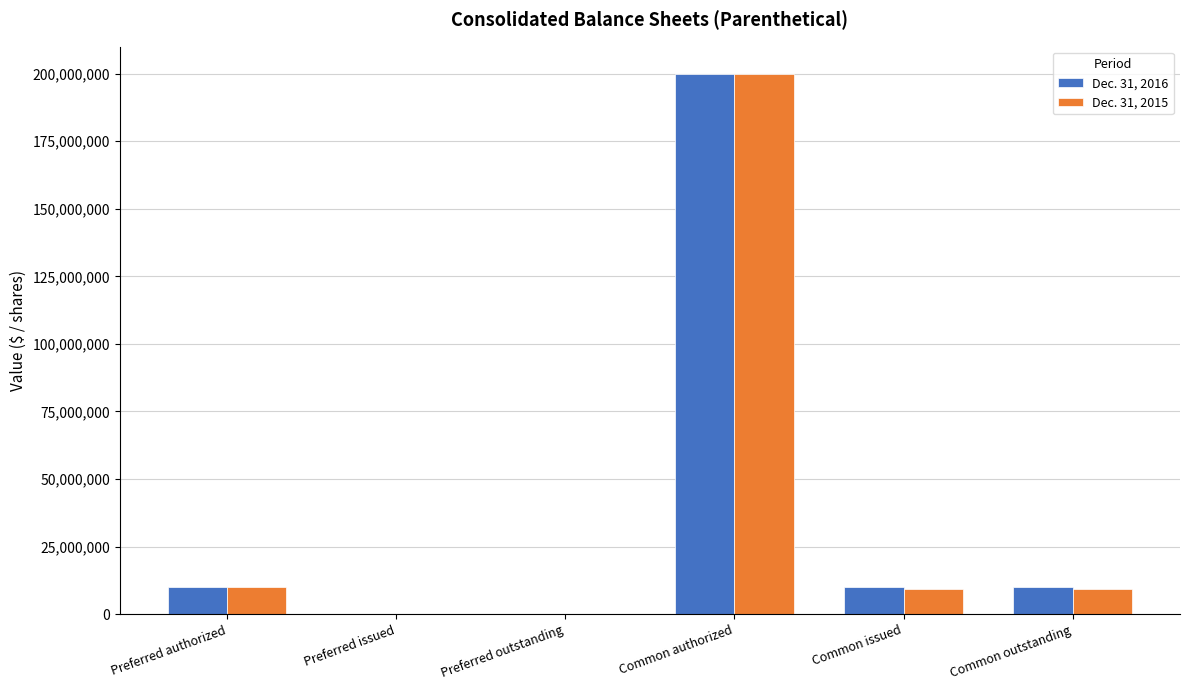

At which label does Dec. 31, 2015 reach its peak?

Common authorized